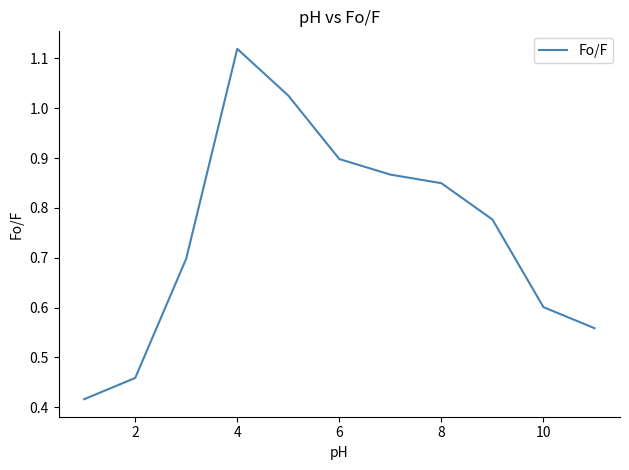

What is the difference between the maximum and minimum values?

0.7